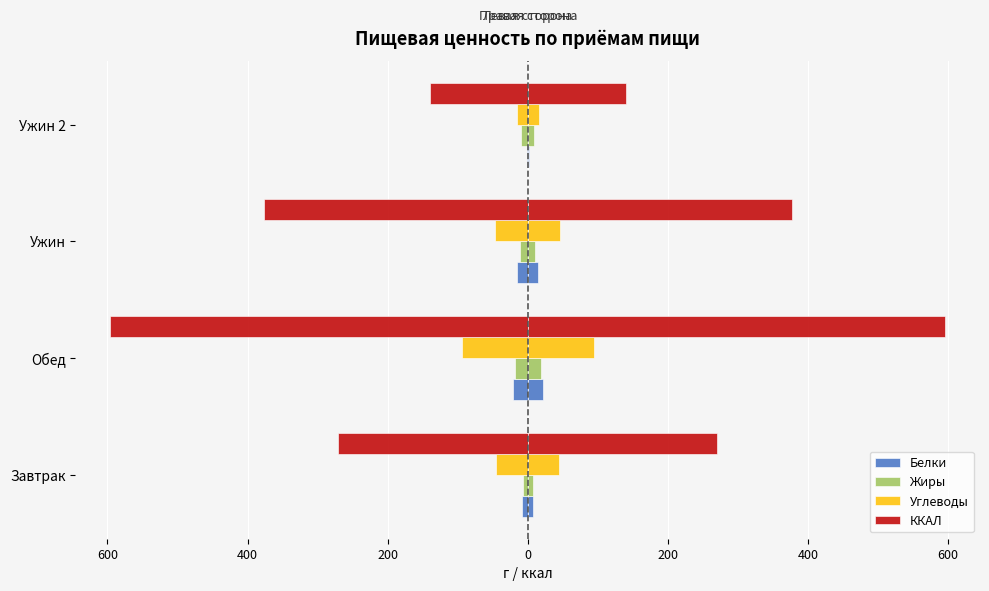

What is the lowest value of the Жиры series?

7.2